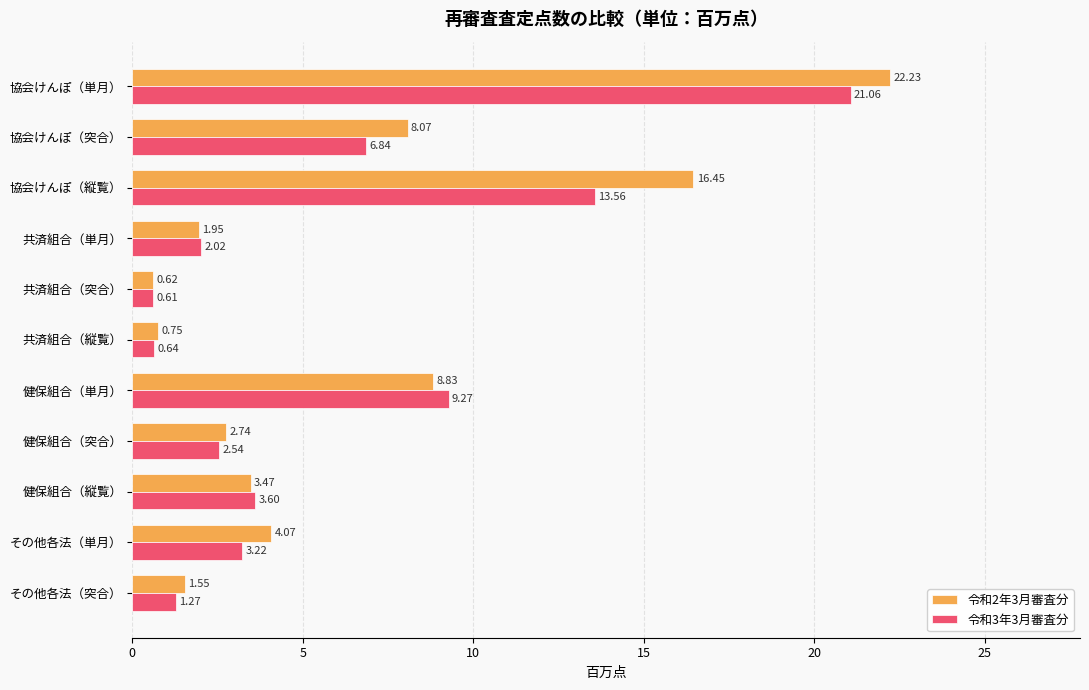

At which label does 令和3年3月審査分 reach its minimum?

共済組合（突合）